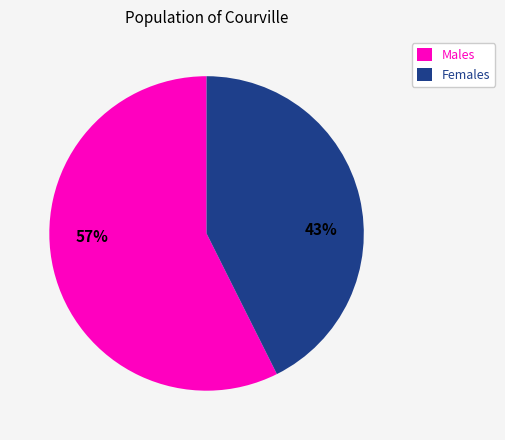

Is it true that Females is 31% of the pie?

False